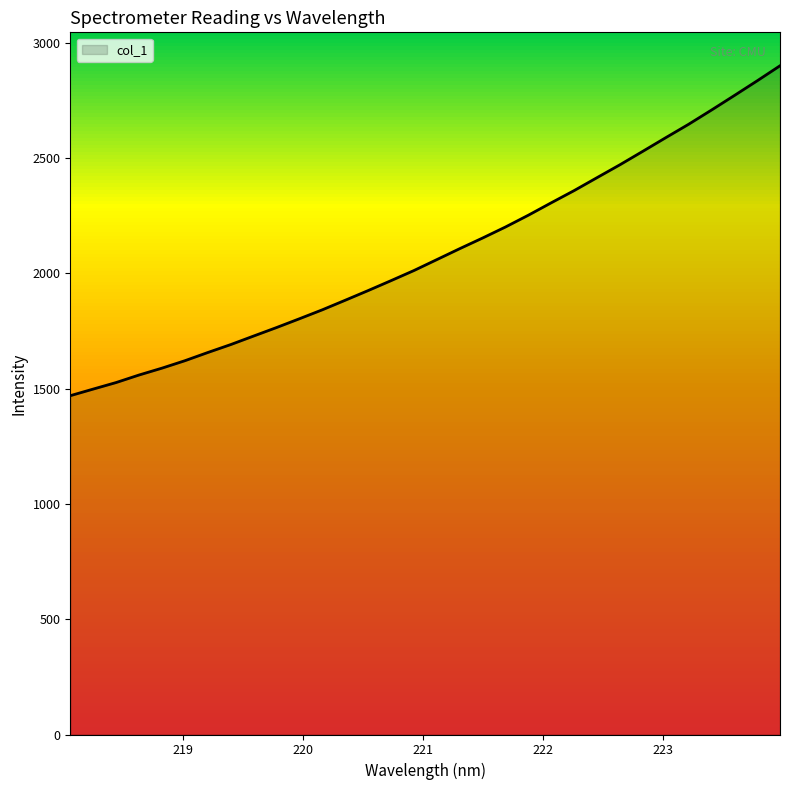

What is the difference between the second highest and minimum values?

1365.8